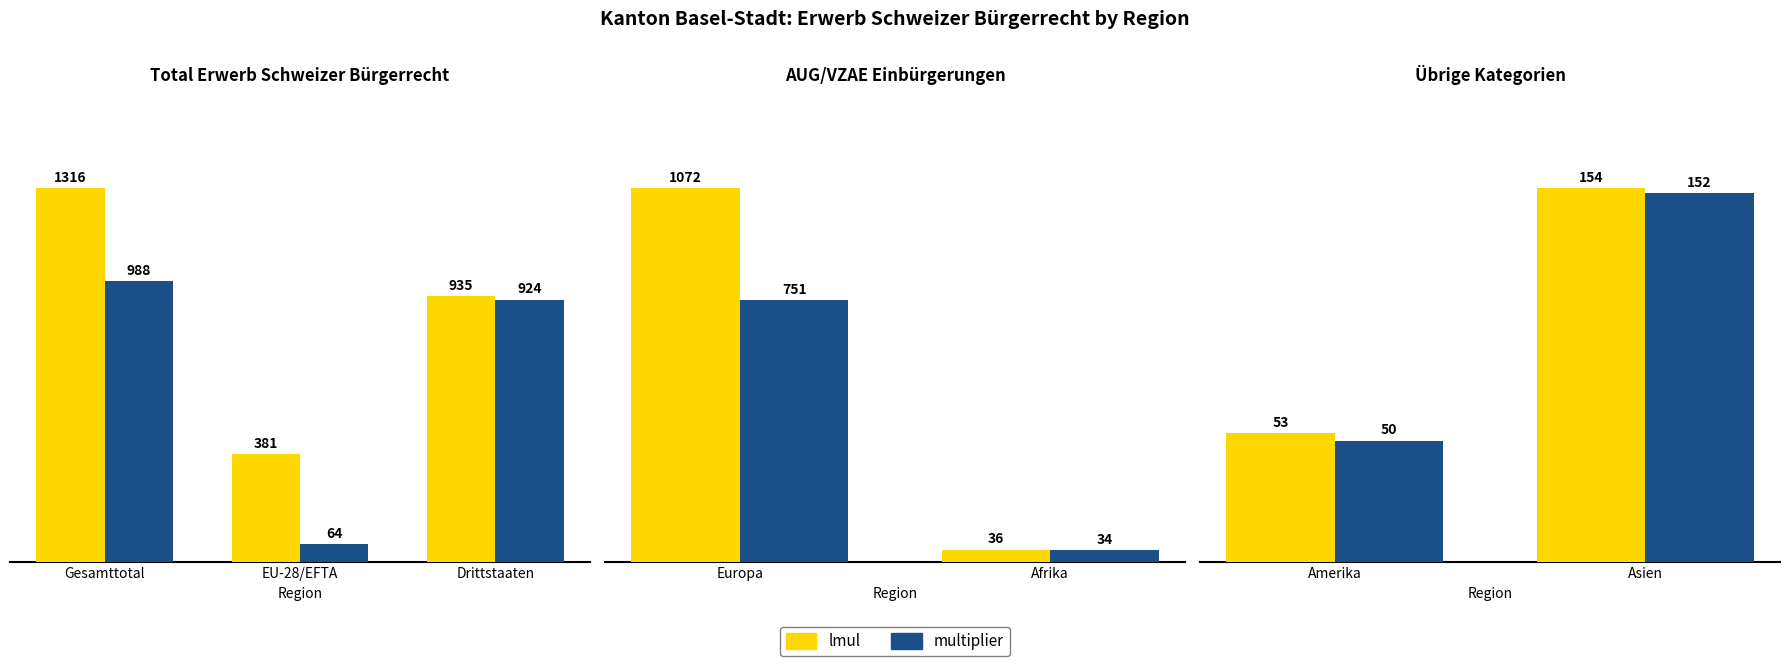

Rank the series at Amerika from highest to lowest value.

lmul, multiplier